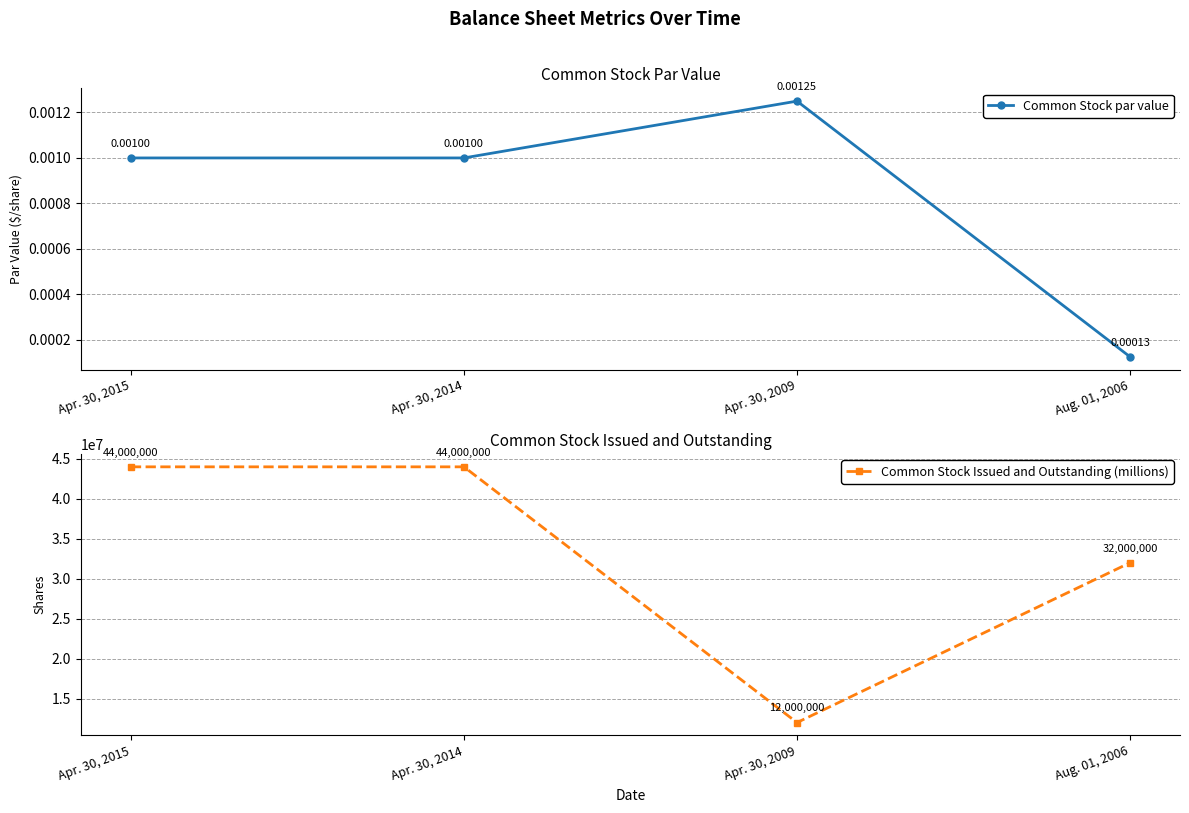

What is the maximum value shown in the chart?

44000000.0